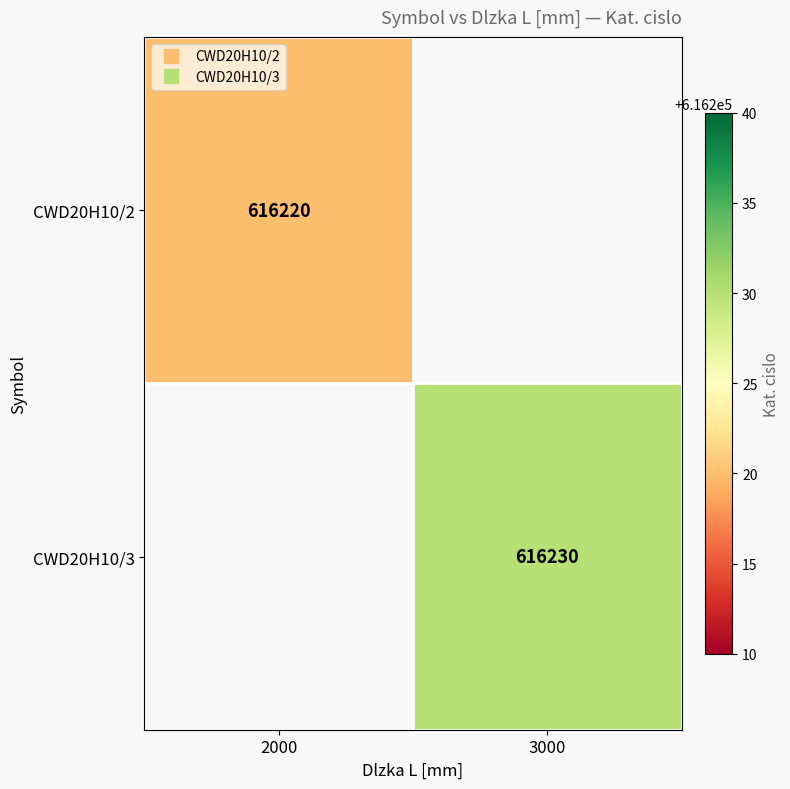

Rank the categories by CWD20H10/2 value from lowest to highest.

2000, 3000